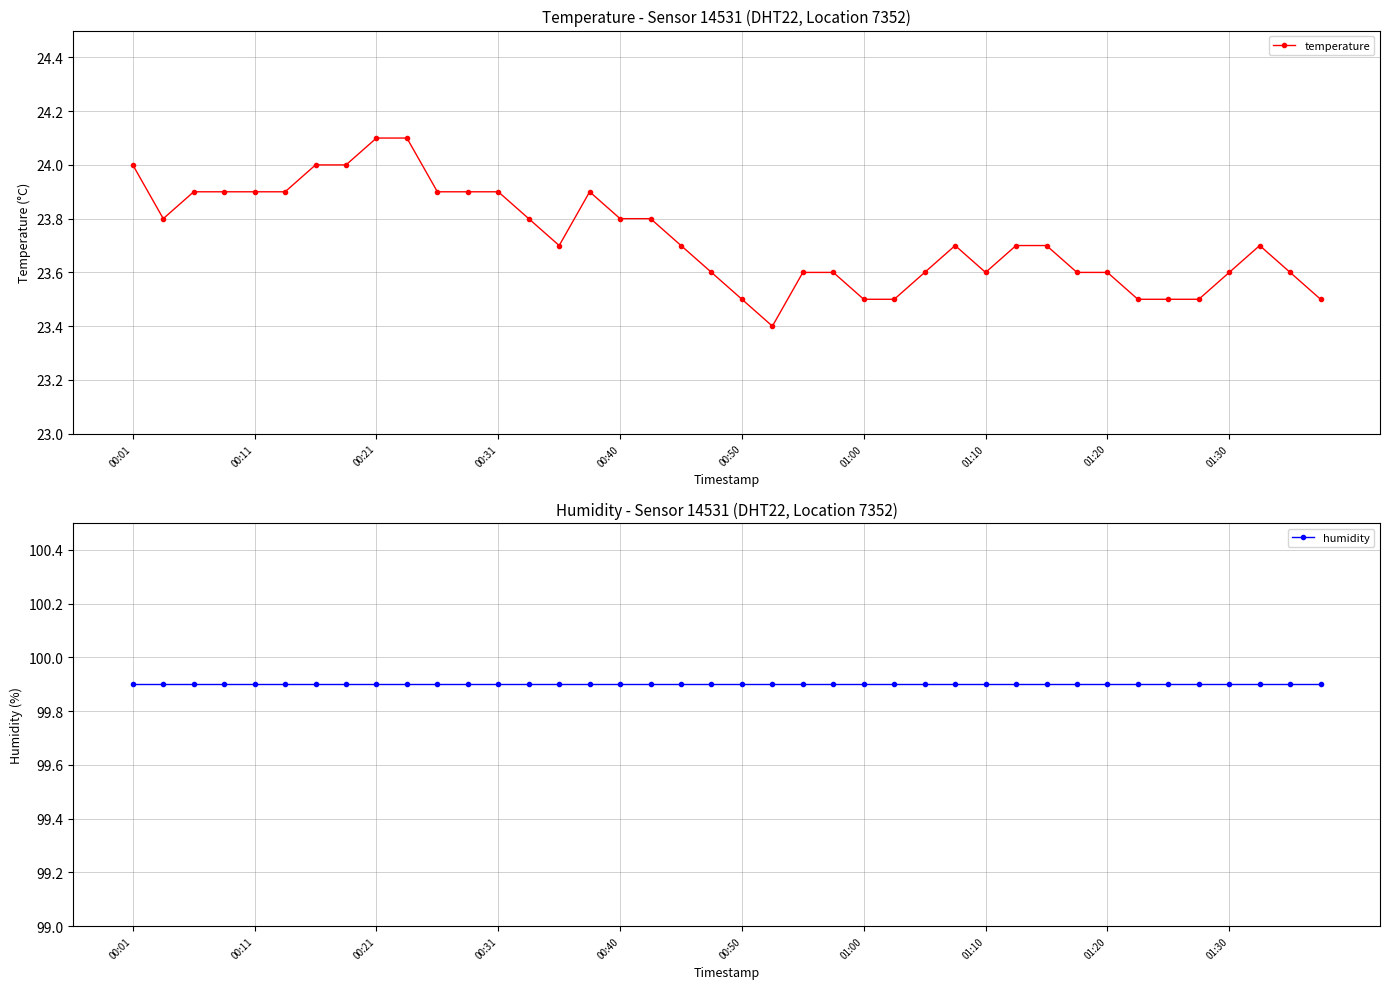

How many lines are shown in the chart?

2